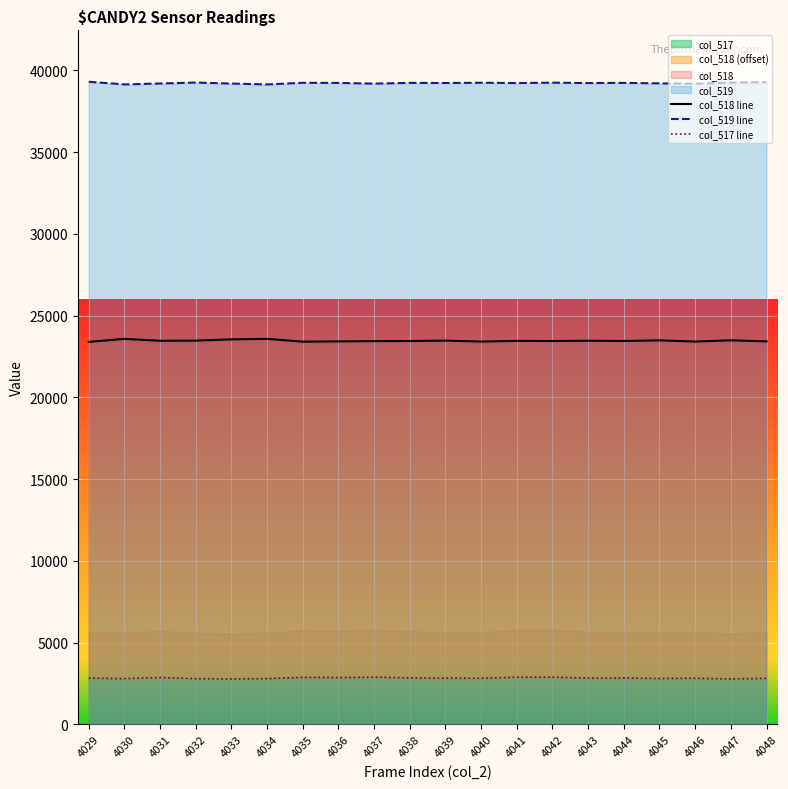

True or false: col_517 line and col_518 line cross at least once.

False